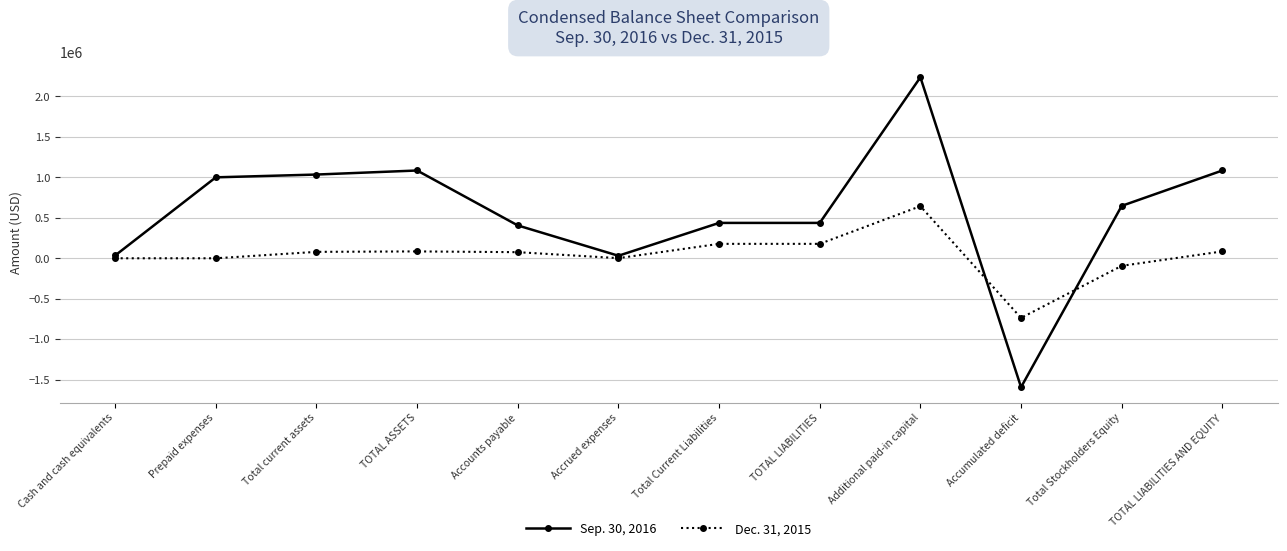

Does the chart have visible grid lines?

Yes